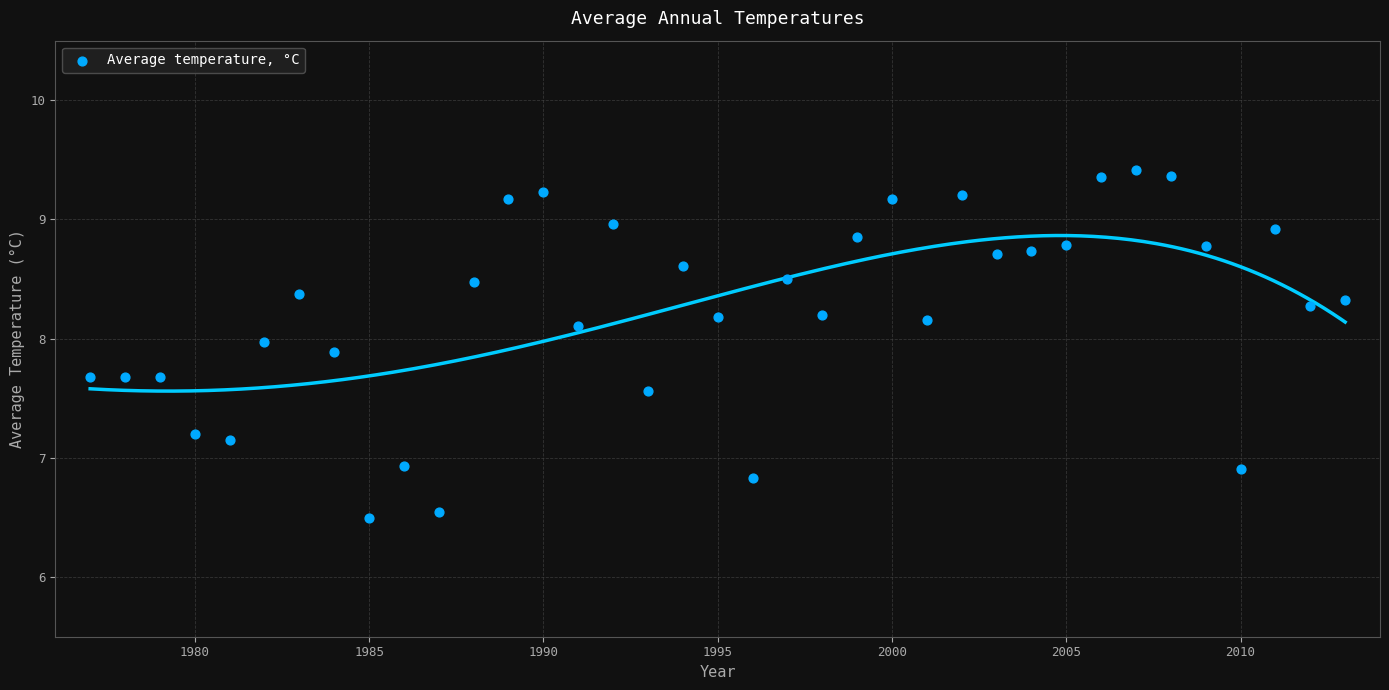

What is the range of Y values (max minus min)?

2.9